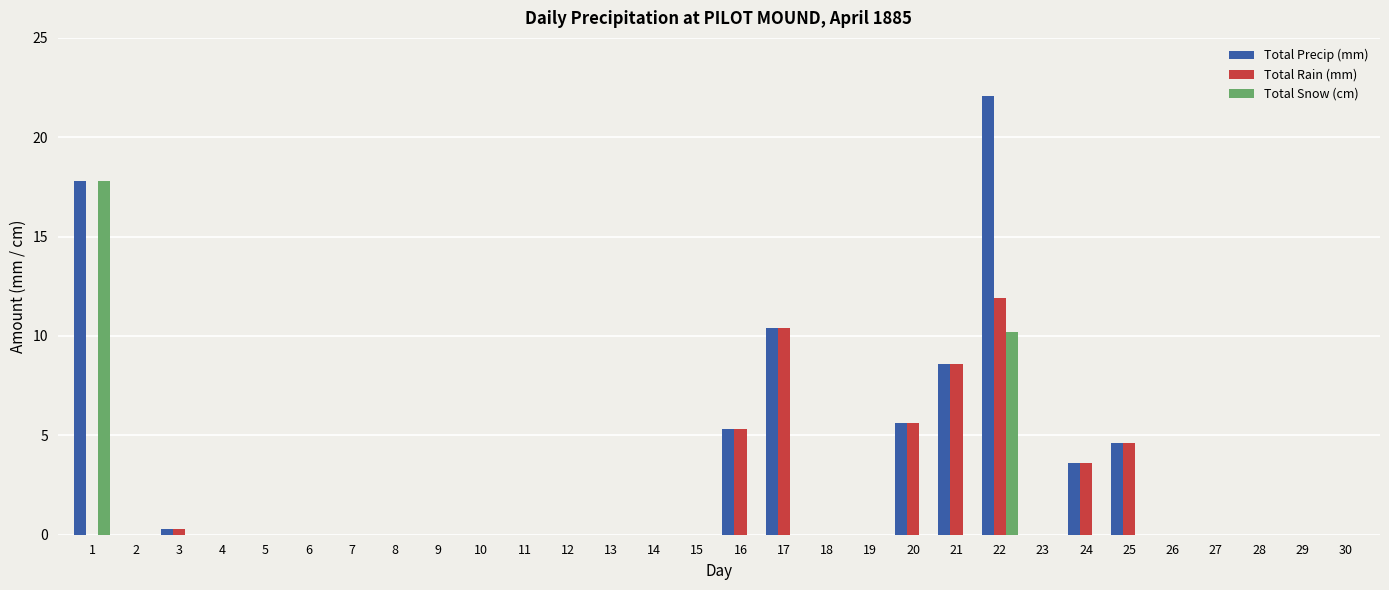

Reading left to right, list all the values displayed in this chart.

Total Precip (mm): 1=17.8	2=0.0	3=0.3	4=0.0	5=0.0	6=0.0	7=0.0	8=0.0	9=0.0	10=0.0	11=0.0	12=0.0	13=0.0	14=0.0	15=0.0	16=5.3	17=10.4	18=0.0	19=0.0	20=5.6	21=8.6	22=22.1	23=0.0	24=3.6	25=4.6	26=0.0	27=0.0	28=0.0	29=0.0	30=0.0
Total Rain (mm): 1=0.0	2=0.0	3=0.3	4=0.0	5=0.0	6=0.0	7=0.0	8=0.0	9=0.0	10=0.0	11=0.0	12=0.0	13=0.0	14=0.0	15=0.0	16=5.3	17=10.4	18=0.0	19=0.0	20=5.6	21=8.6	22=11.9	23=0.0	24=3.6	25=4.6	26=0.0	27=0.0	28=0.0	29=0.0	30=0.0
Total Snow (cm): 1=17.8	2=0.0	3=0.0	4=0.0	5=0.0	6=0.0	7=0.0	8=0.0	9=0.0	10=0.0	11=0.0	12=0.0	13=0.0	14=0.0	15=0.0	16=0.0	17=0.0	18=0.0	19=0.0	20=0.0	21=0.0	22=10.2	23=0.0	24=0.0	25=0.0	26=0.0	27=0.0	28=0.0	29=0.0	30=0.0